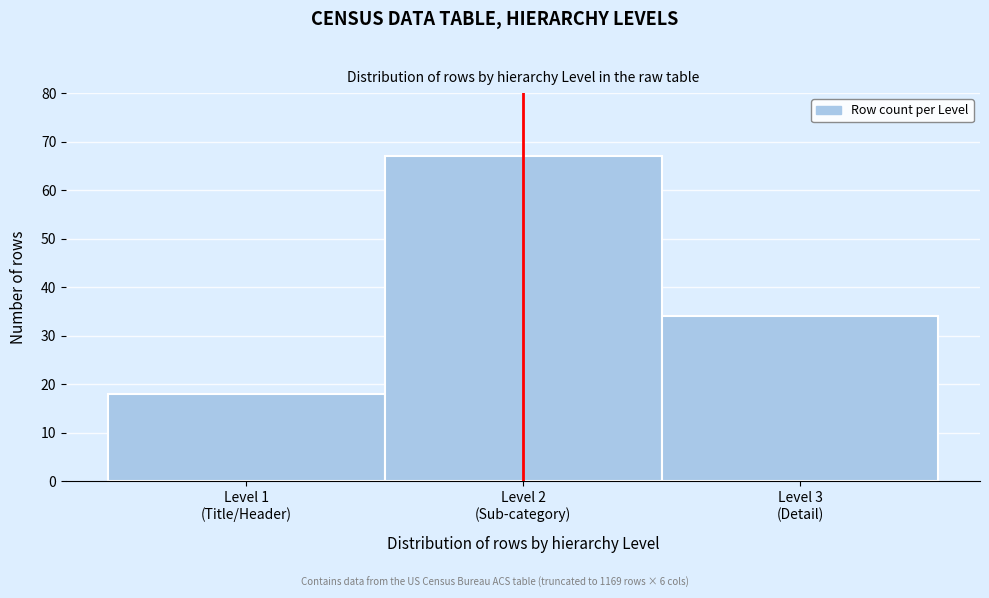

Reading right to left, extract all data points from this chart.

34	67	18